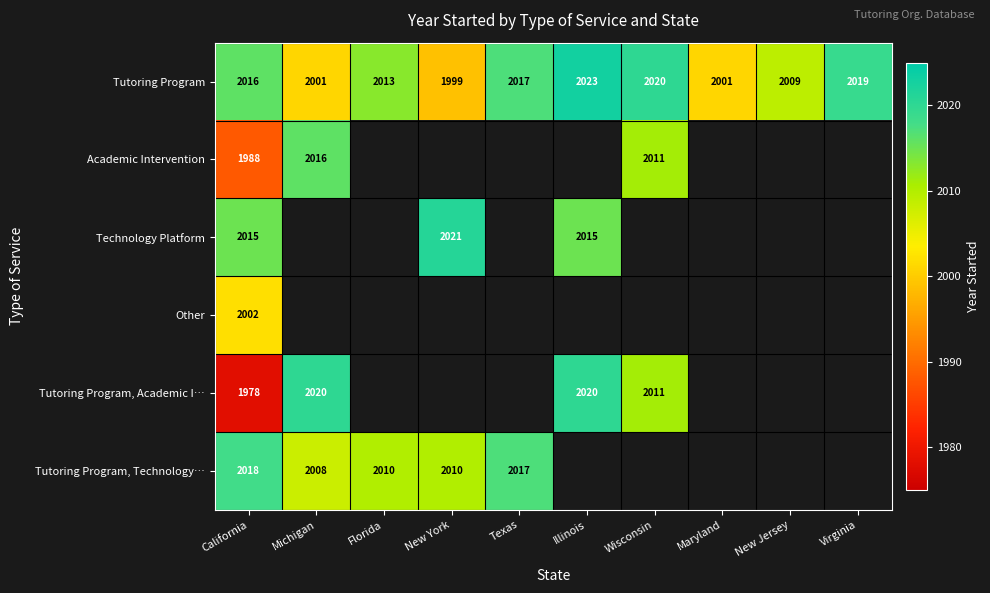

What value does the Tutoring Program series have at Illinois, to the nearest 5?

2025